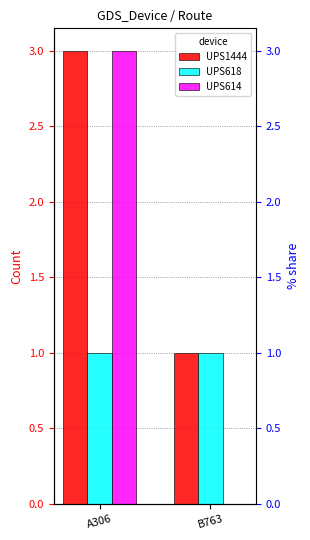

What is the average value of the UPS614 series?

2